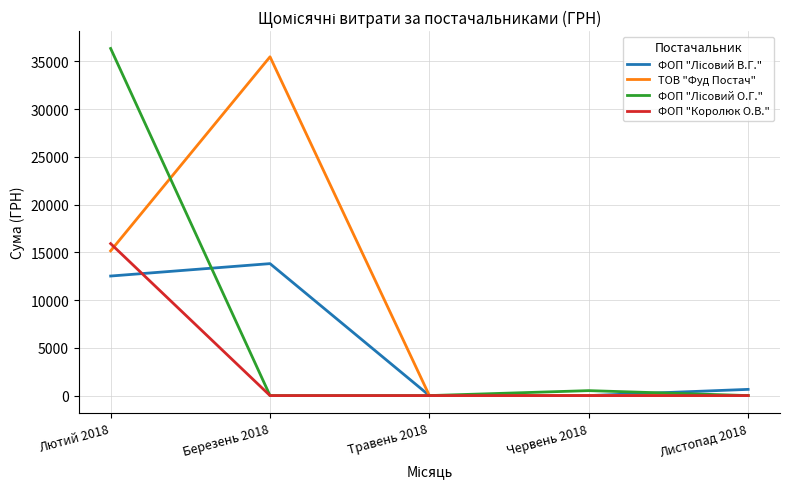

True or false: ТОВ "Фуд Постач" has a value of 0.0 at Листопад 2018.

True